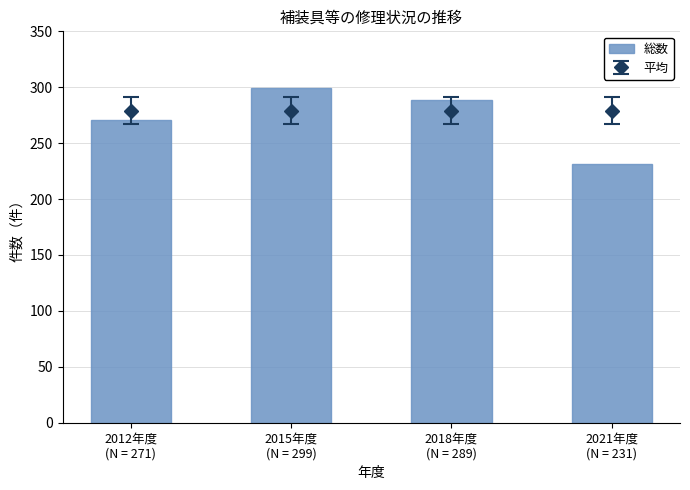

How many series are shown in this chart?

1